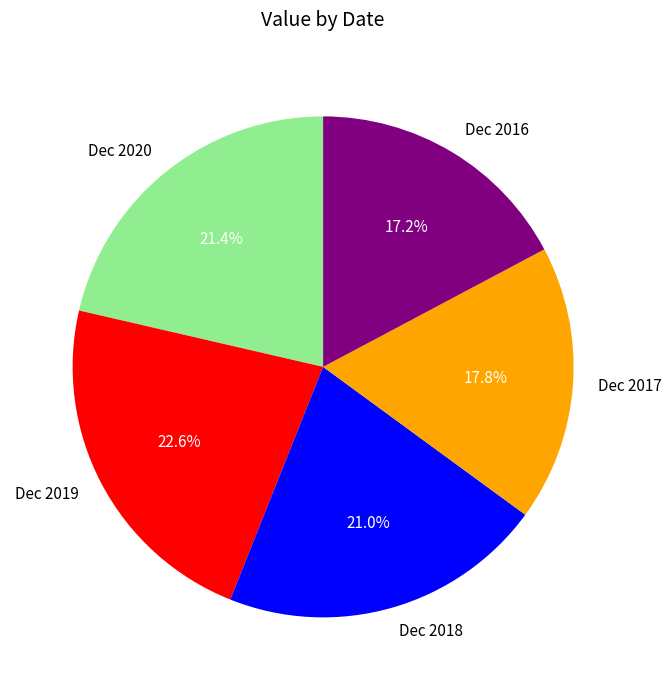

What is the ratio of the value at Dec 2017 to the value at Dec 2016?

1.0